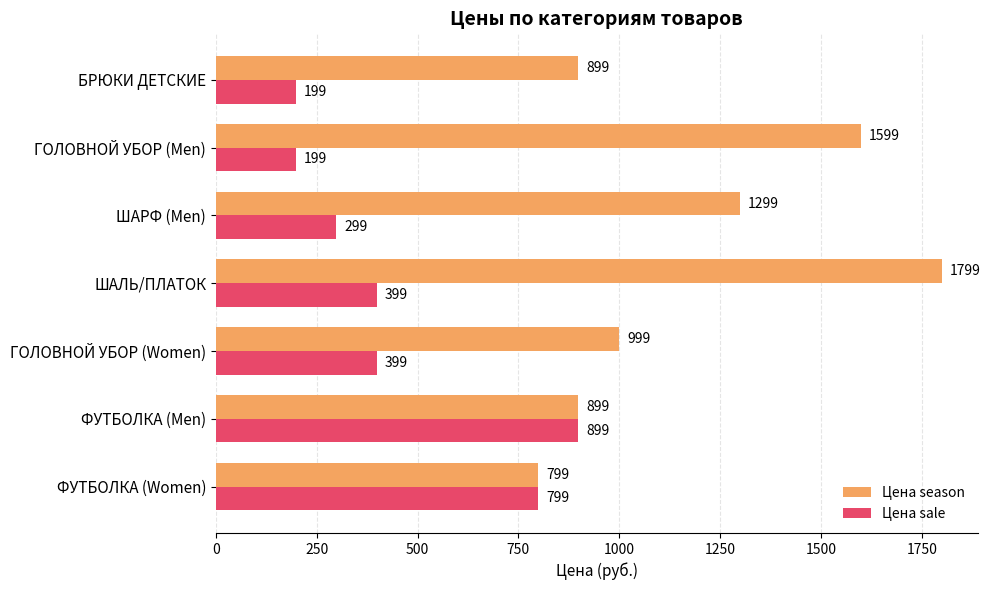

What is the difference between the second highest and minimum values in the Цена season series?

800